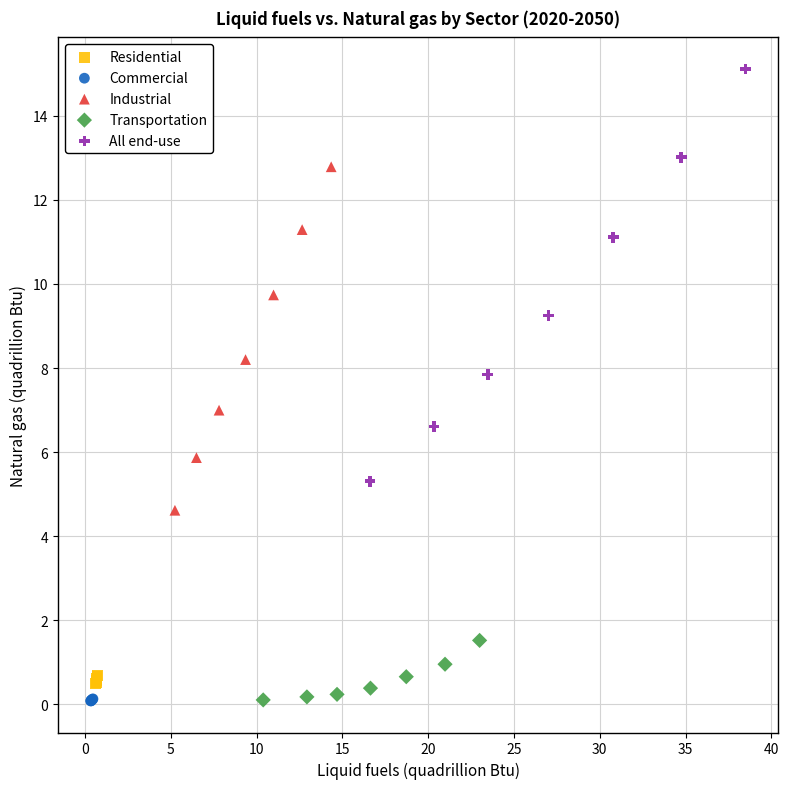

Which series has the widest spread of Y values?

All end-use